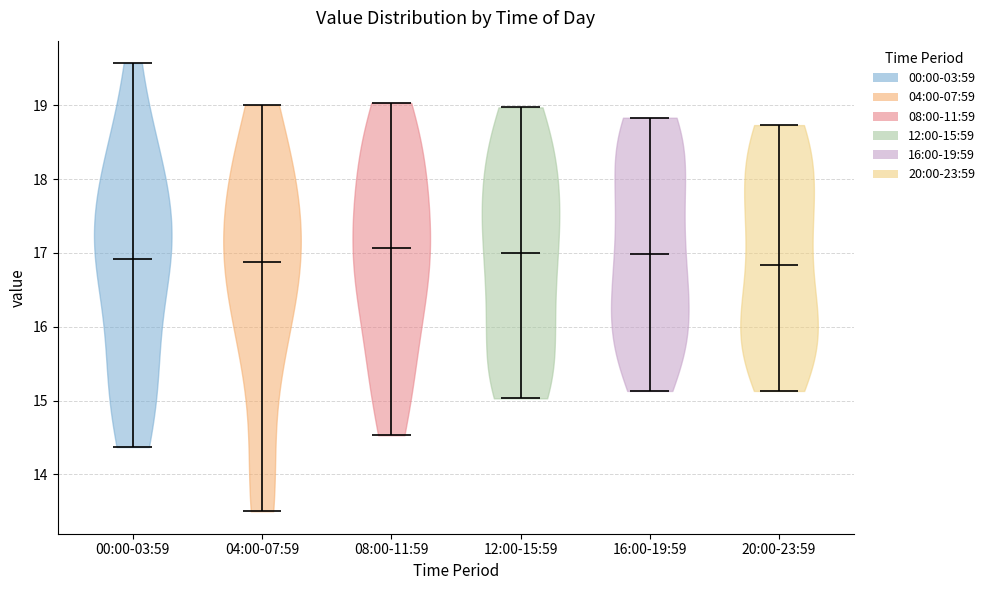

Reading left to right, read every violin against the y-axis: where its median line is, and the lowest and highest points it reaches. The values are not printed on the chart, so give them approximately, as read against the axis.

00:00-03:59: median line 16.9, lowest point 14.4, highest point 19.6
04:00-07:59: median line 16.9, lowest point 13.5, highest point 19.0
08:00-11:59: median line 17.1, lowest point 14.5, highest point 19.0
12:00-15:59: median line 17.0, lowest point 15.0, highest point 19.0
16:00-19:59: median line 17.0, lowest point 15.1, highest point 18.8
20:00-23:59: median line 16.8, lowest point 15.1, highest point 18.7